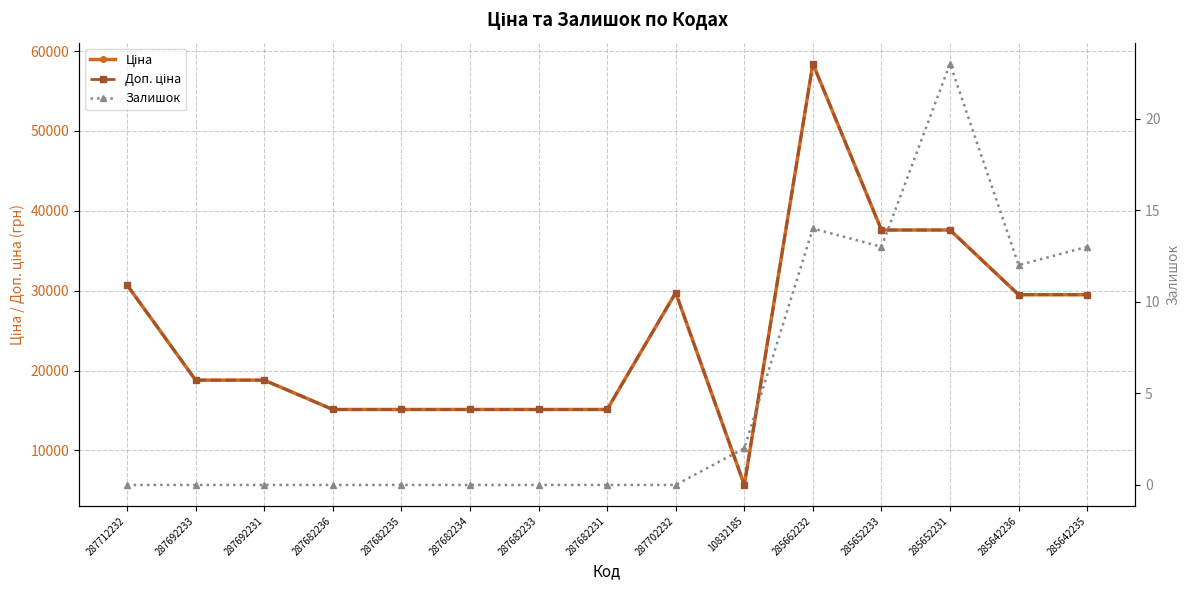

What is the sum of the Ціна values at 287712232 and 287682234?

45837.1